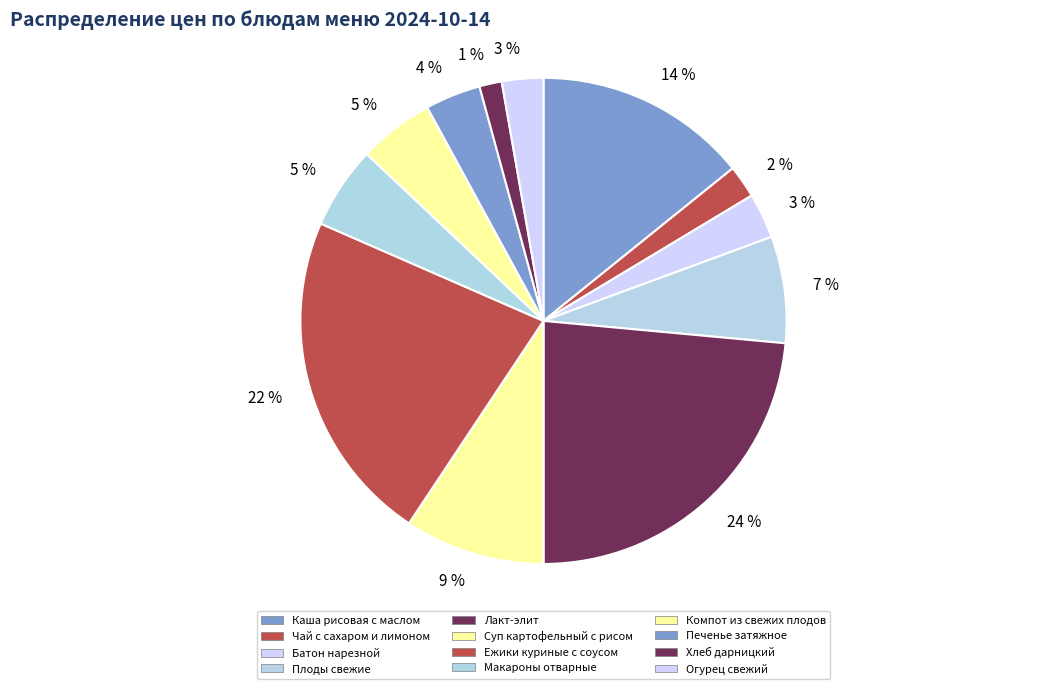

What is the ratio of the value at Хлеб дарницкий to the value at Компот из свежих плодов?

0.3